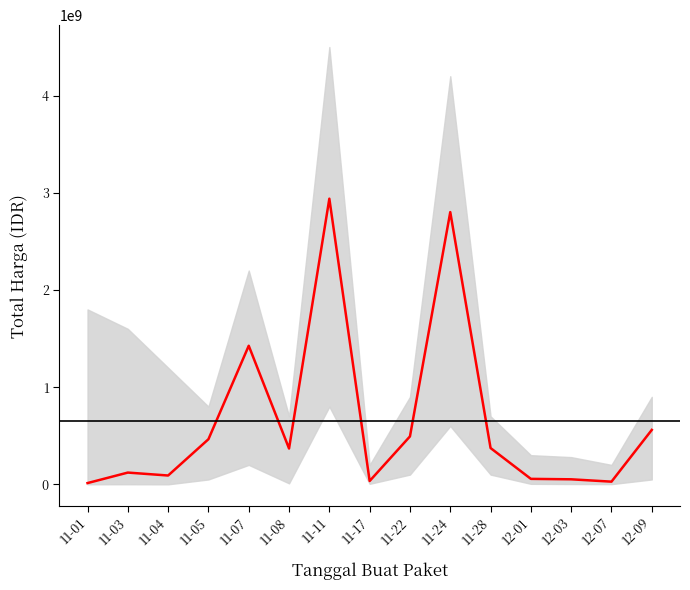

The chart shows a value of 90667075 at 11-04. True or false?

True